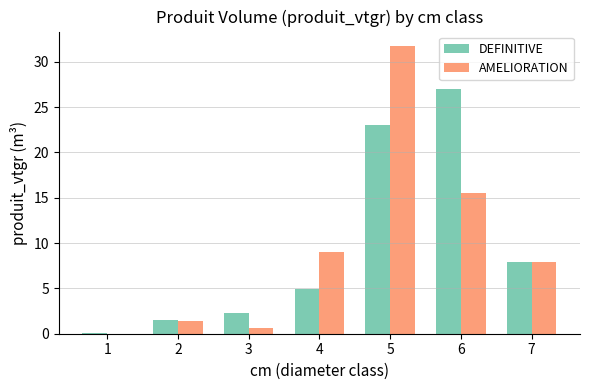

True or false: AMELIORATION has a value of 15.5 at 6.

True